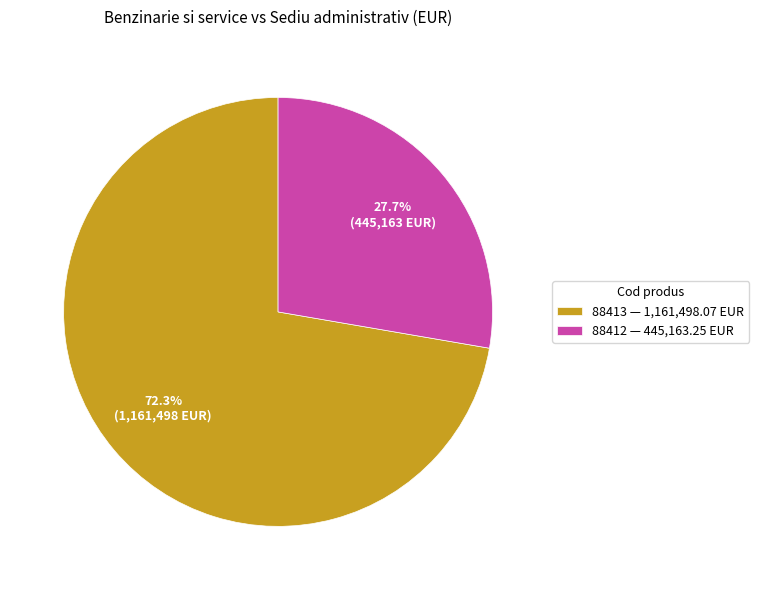

Which slice represents more than half of the pie?

88413